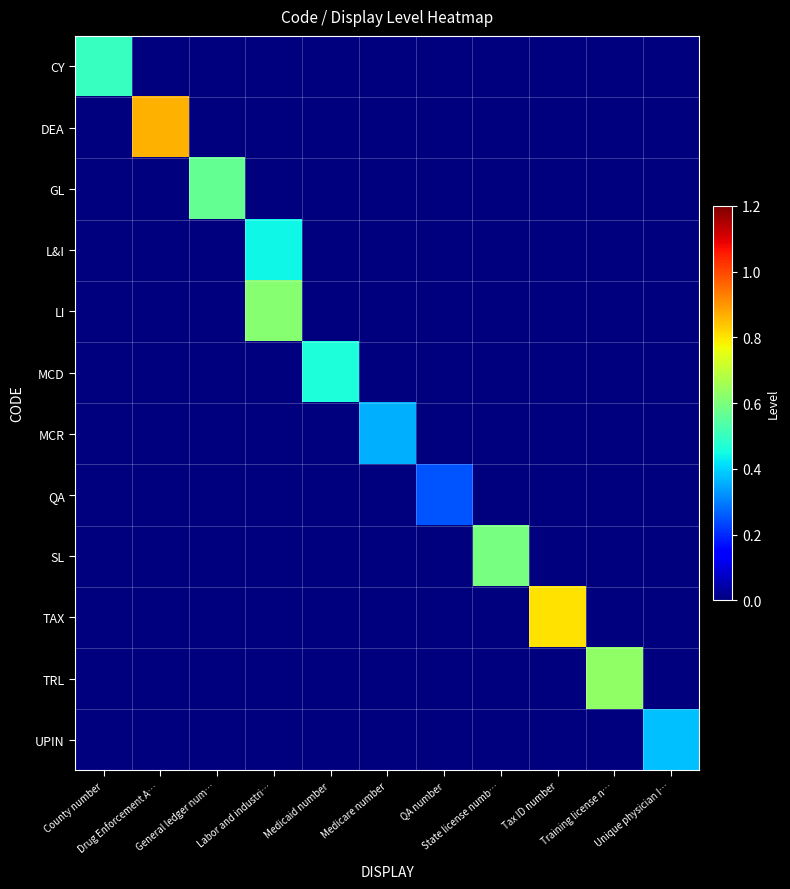

Reading left to right, what are all the values shown in this chart?

CY: County number=0.5	Drug Enforcement A…=0.0	General ledger num…=0.0	Labor and industri…=0.0	Medicaid number=0.0	Medicare number=0.0	QA number=0.0	State license numb…=0.0	Tax ID number=0.0	Training license n…=0.0	Unique physician I…=0.0
DEA: County number=0.0	Drug Enforcement A…=0.9	General ledger num…=0.0	Labor and industri…=0.0	Medicaid number=0.0	Medicare number=0.0	QA number=0.0	State license numb…=0.0	Tax ID number=0.0	Training license n…=0.0	Unique physician I…=0.0
GL: County number=0.0	Drug Enforcement A…=0.0	General ledger num…=0.6	Labor and industri…=0.0	Medicaid number=0.0	Medicare number=0.0	QA number=0.0	State license numb…=0.0	Tax ID number=0.0	Training license n…=0.0	Unique physician I…=0.0
L&I: County number=0.0	Drug Enforcement A…=0.0	General ledger num…=0.0	Labor and industri…=0.4	Medicaid number=0.0	Medicare number=0.0	QA number=0.0	State license numb…=0.0	Tax ID number=0.0	Training license n…=0.0	Unique physician I…=0.0
LI: County number=0.0	Drug Enforcement A…=0.0	General ledger num…=0.0	Labor and industri…=0.6	Medicaid number=0.0	Medicare number=0.0	QA number=0.0	State license numb…=0.0	Tax ID number=0.0	Training license n…=0.0	Unique physician I…=0.0
MCD: County number=0.0	Drug Enforcement A…=0.0	General ledger num…=0.0	Labor and industri…=0.0	Medicaid number=0.5	Medicare number=0.0	QA number=0.0	State license numb…=0.0	Tax ID number=0.0	Training license n…=0.0	Unique physician I…=0.0
MCR: County number=0.0	Drug Enforcement A…=0.0	General ledger num…=0.0	Labor and industri…=0.0	Medicaid number=0.0	Medicare number=0.4	QA number=0.0	State license numb…=0.0	Tax ID number=0.0	Training license n…=0.0	Unique physician I…=0.0
QA: County number=0.0	Drug Enforcement A…=0.0	General ledger num…=0.0	Labor and industri…=0.0	Medicaid number=0.0	Medicare number=0.0	QA number=0.3	State license numb…=0.0	Tax ID number=0.0	Training license n…=0.0	Unique physician I…=0.0
SL: County number=0.0	Drug Enforcement A…=0.0	General ledger num…=0.0	Labor and industri…=0.0	Medicaid number=0.0	Medicare number=0.0	QA number=0.0	State license numb…=0.6	Tax ID number=0.0	Training license n…=0.0	Unique physician I…=0.0
TAX: County number=0.0	Drug Enforcement A…=0.0	General ledger num…=0.0	Labor and industri…=0.0	Medicaid number=0.0	Medicare number=0.0	QA number=0.0	State license numb…=0.0	Tax ID number=0.8	Training license n…=0.0	Unique physician I…=0.0
TRL: County number=0.0	Drug Enforcement A…=0.0	General ledger num…=0.0	Labor and industri…=0.0	Medicaid number=0.0	Medicare number=0.0	QA number=0.0	State license numb…=0.0	Tax ID number=0.0	Training license n…=0.6	Unique physician I…=0.0
UPIN: County number=0.0	Drug Enforcement A…=0.0	General ledger num…=0.0	Labor and industri…=0.0	Medicaid number=0.0	Medicare number=0.0	QA number=0.0	State license numb…=0.0	Tax ID number=0.0	Training license n…=0.0	Unique physician I…=0.4